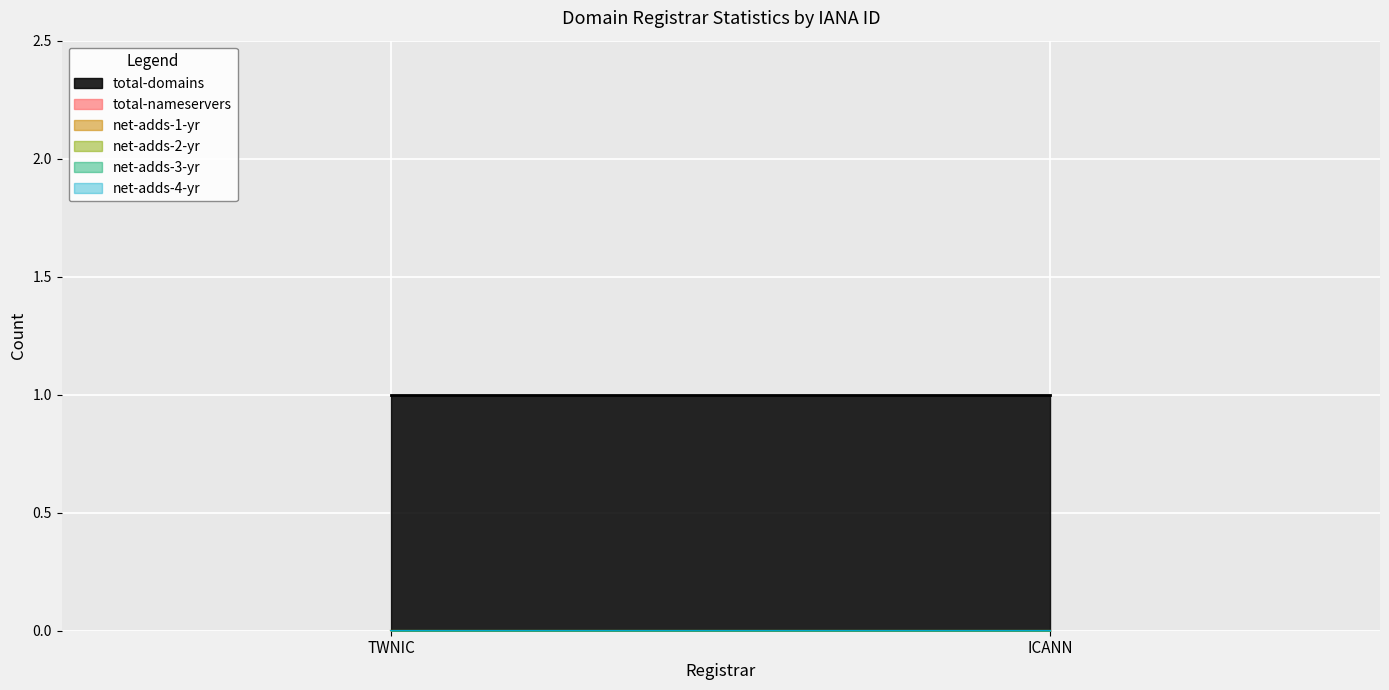

Which category has the highest value across all series?

TWNIC